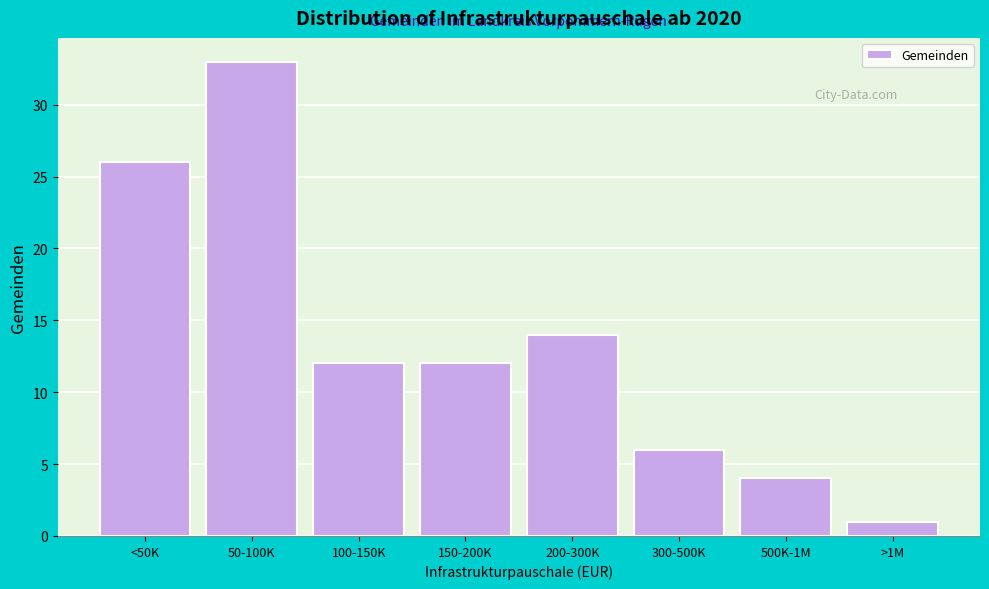

Reading left to right, transcribe all the data shown in this chart.

26	33	12	12	14	6	4	1